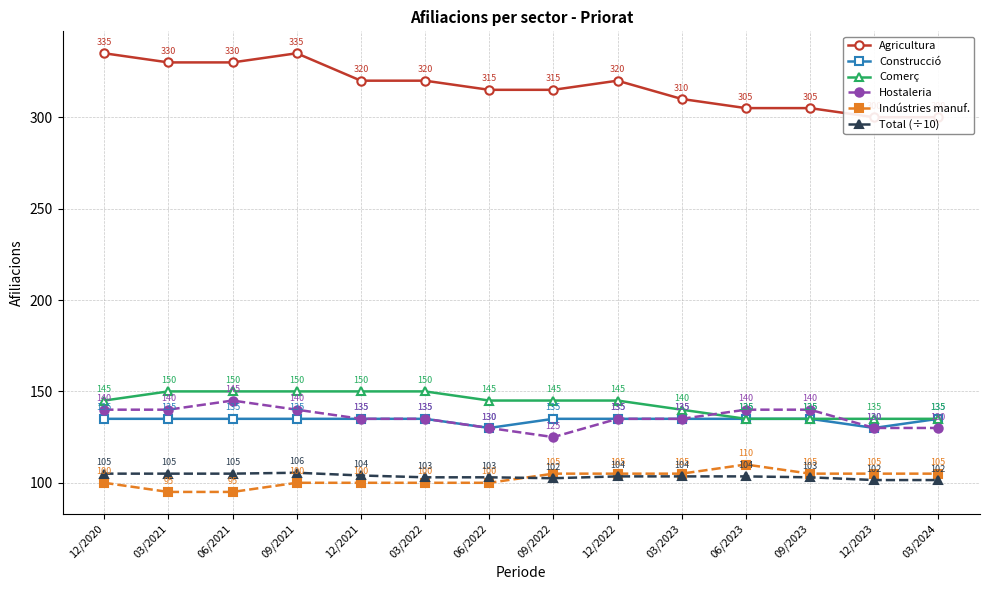

Rank the series by their maximum value, from lowest to highest.

Total (÷10), Indústries manuf., Construcció, Hostaleria, Comerç, Agricultura